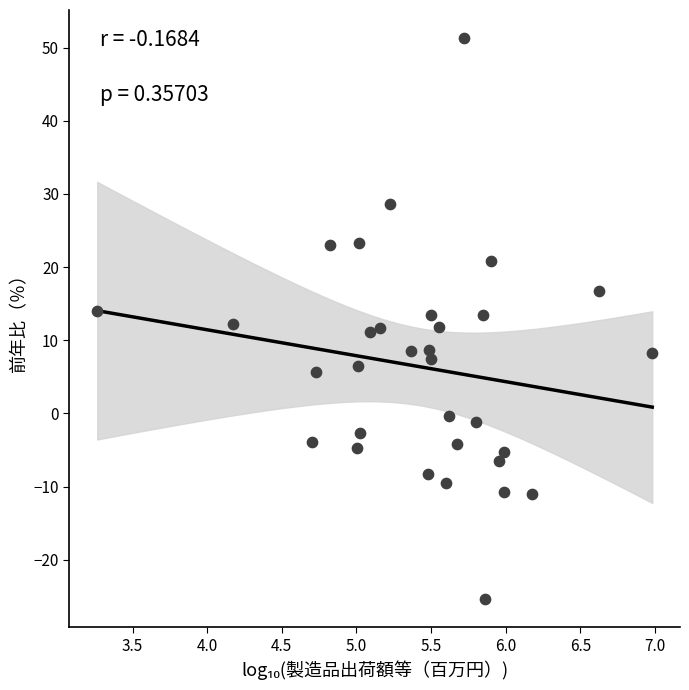

What is the range of X values (max minus min)?

3.7